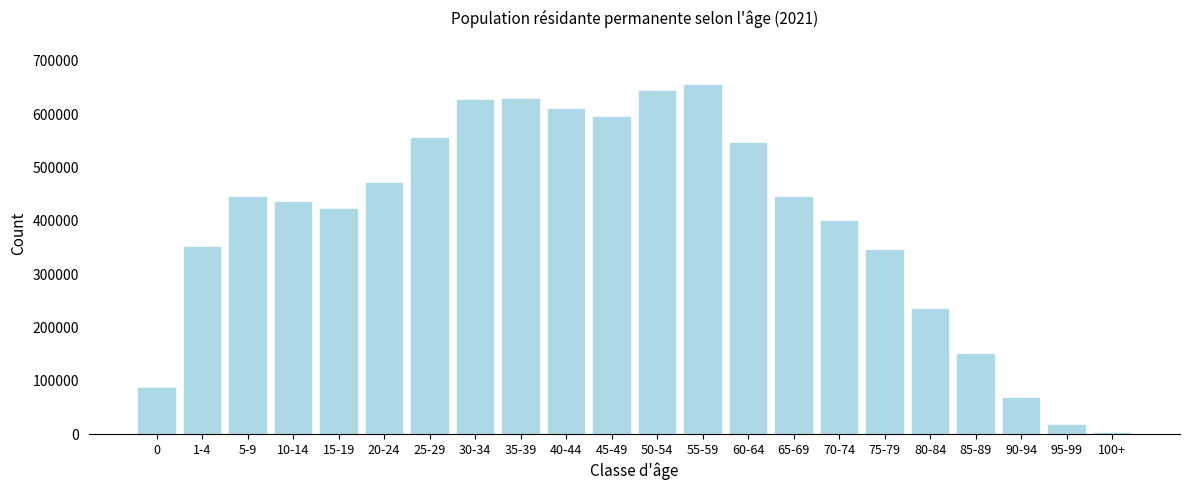

What is the change in value from 75-79 to 90-94?

-277621